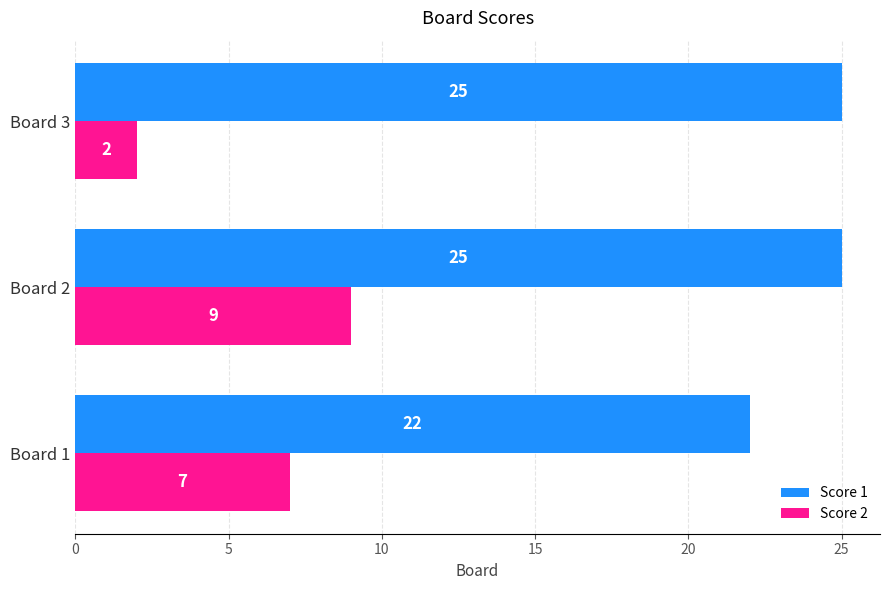

Which series has the largest total across all categories?

Score 1